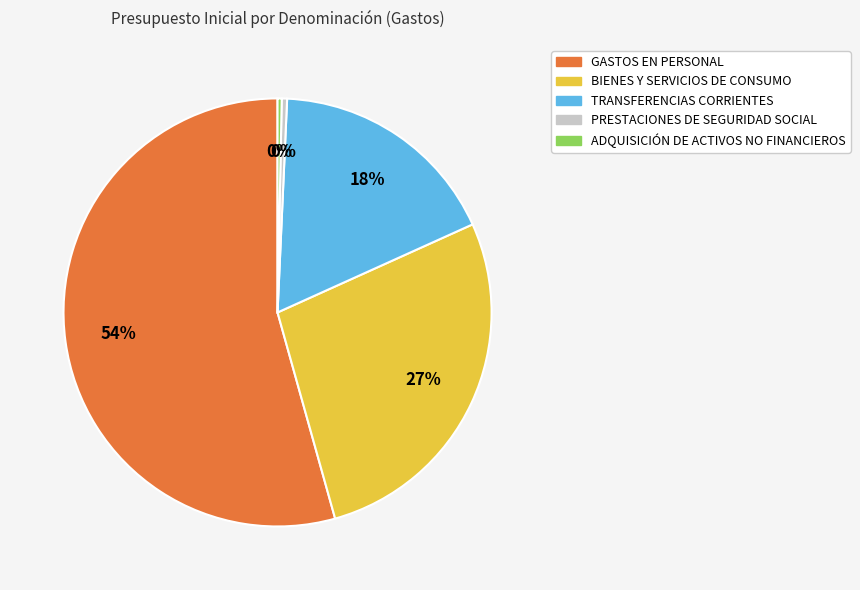

Does ADQUISICIÓN DE ACTIVOS NO FINANCIEROS represent more than half of the total?

No